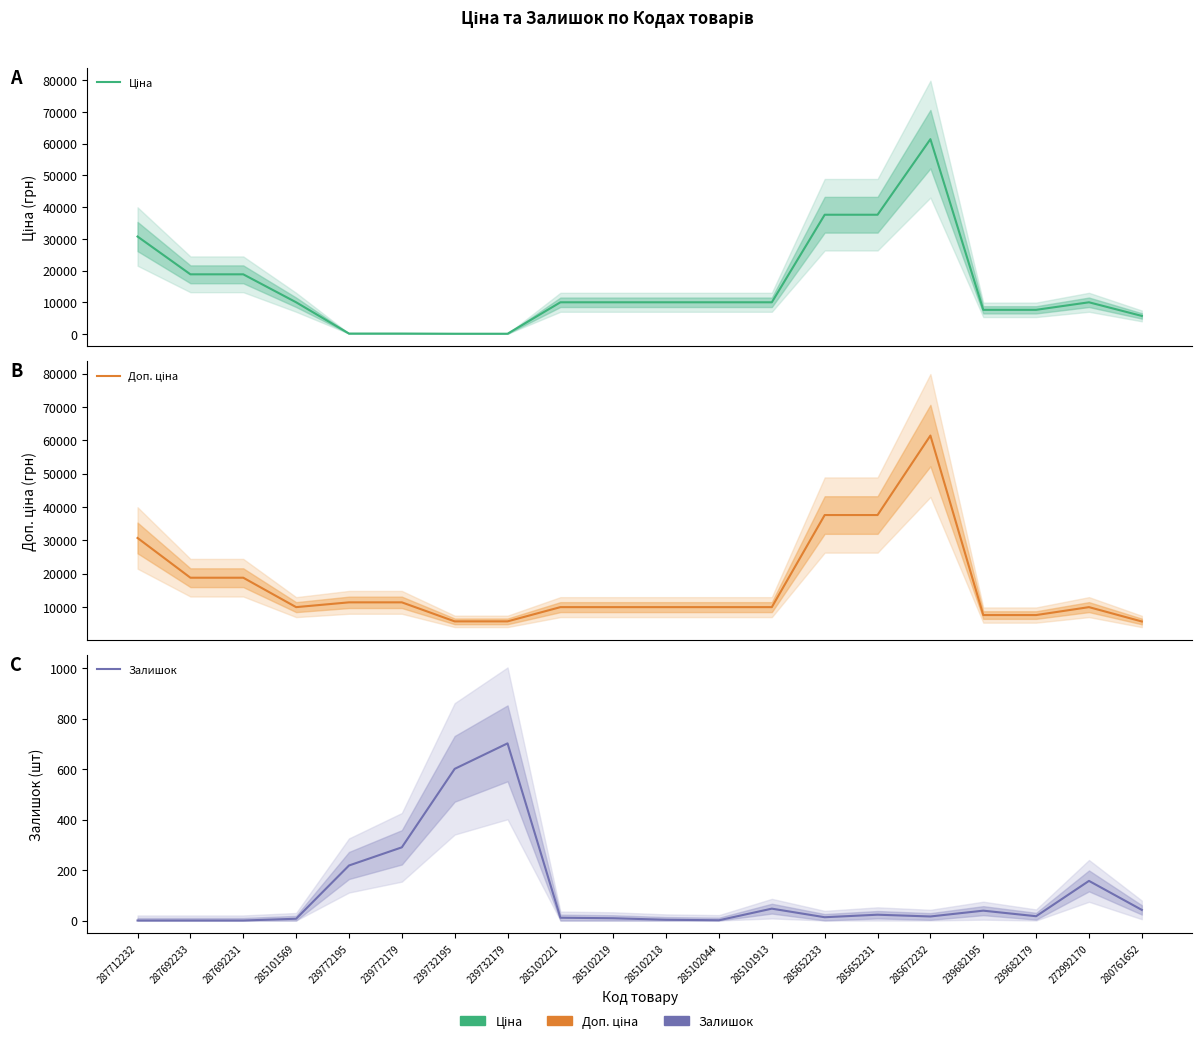

In Залишок, how many points are higher than both neighbors (excluding endpoints)?

5